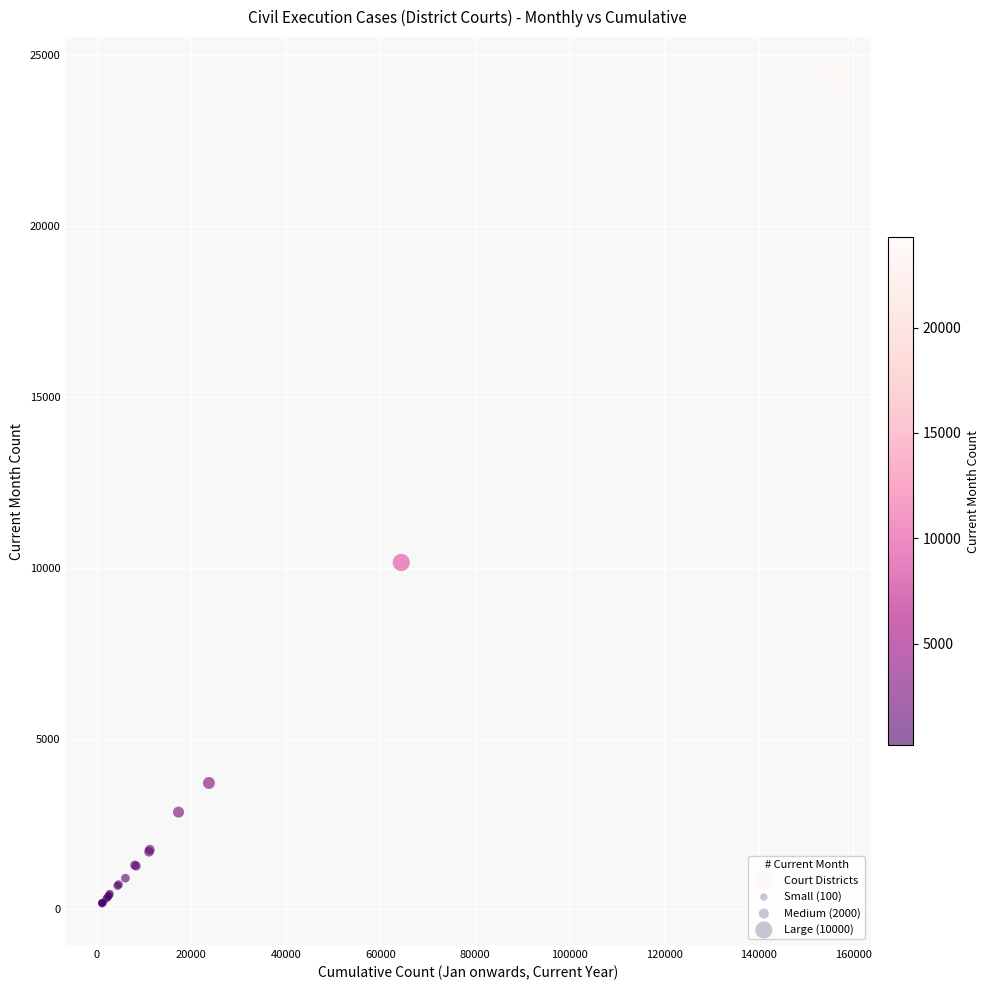

What Y value in the scatter plot is closest to 12241?

10152